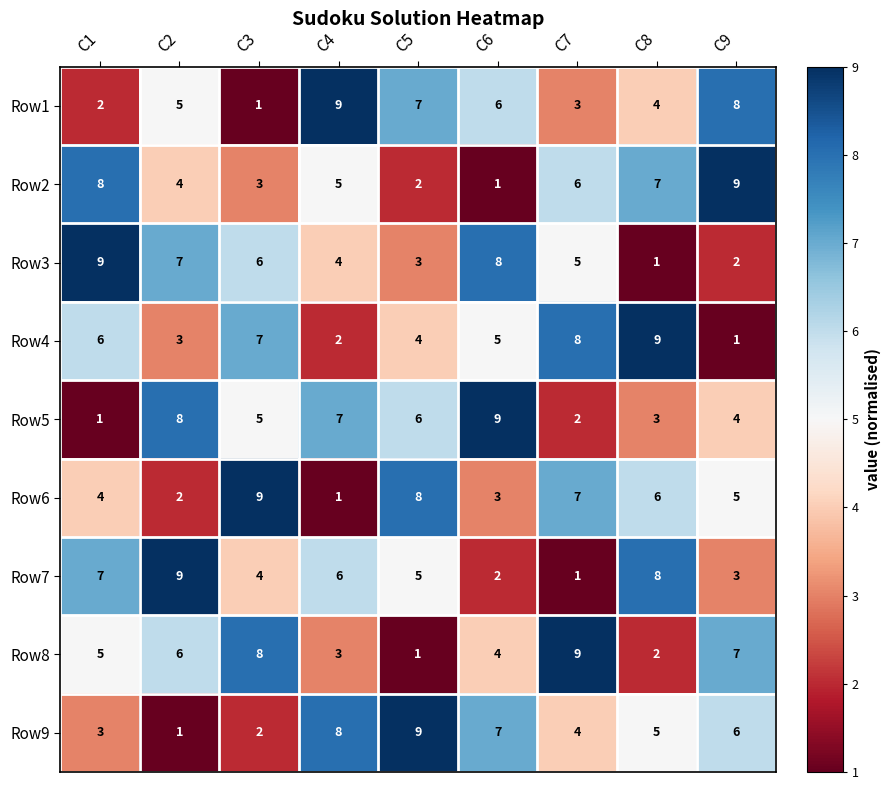

How many categories are shown in the chart?

9